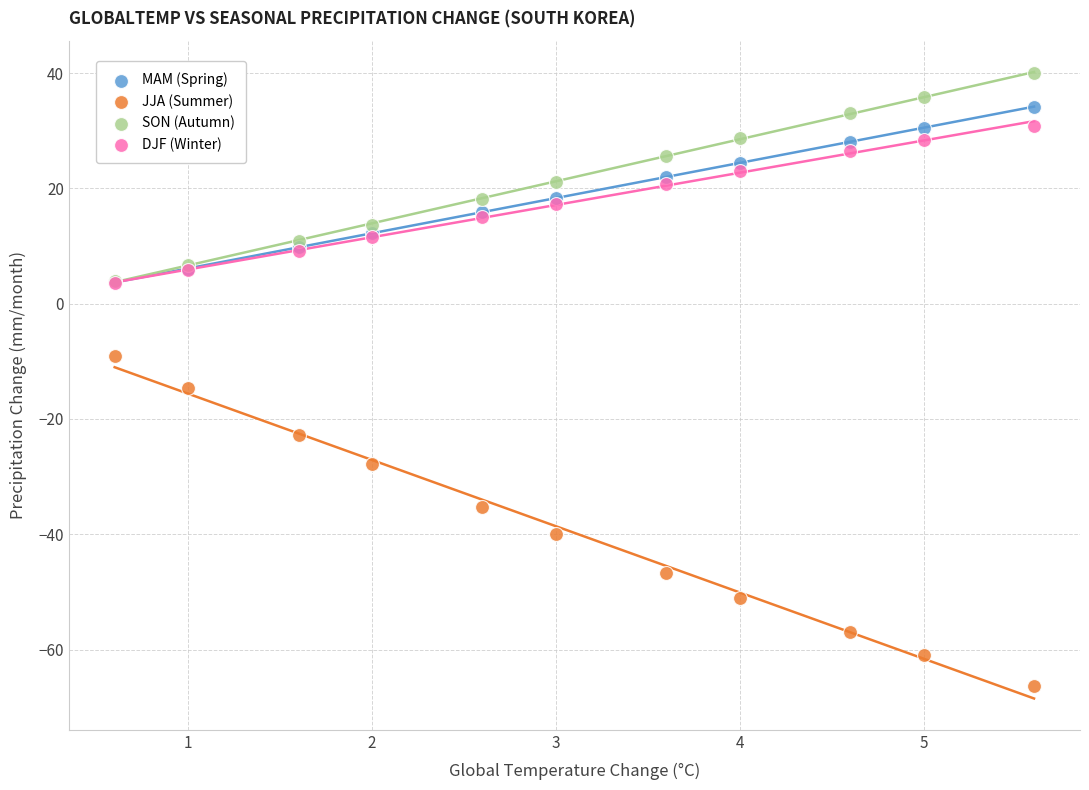

Which series contains the lowest Y value?

JJA (Summer)